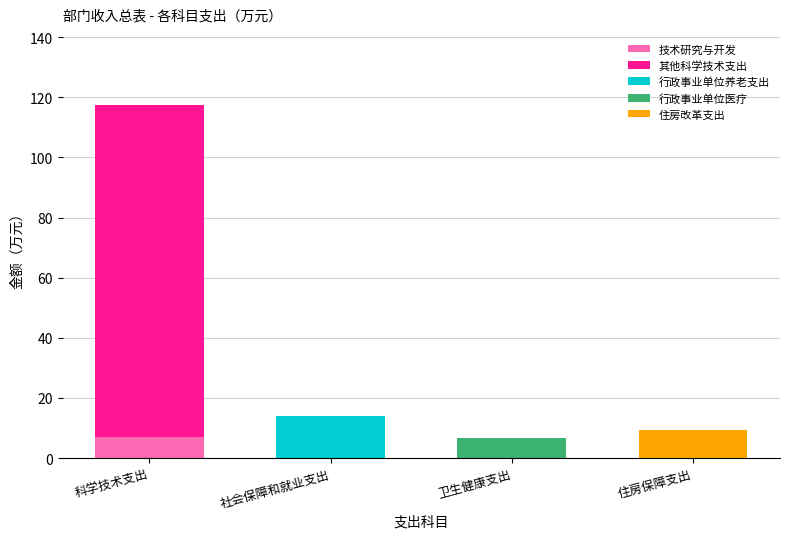

How many categories are shown in the chart?

4